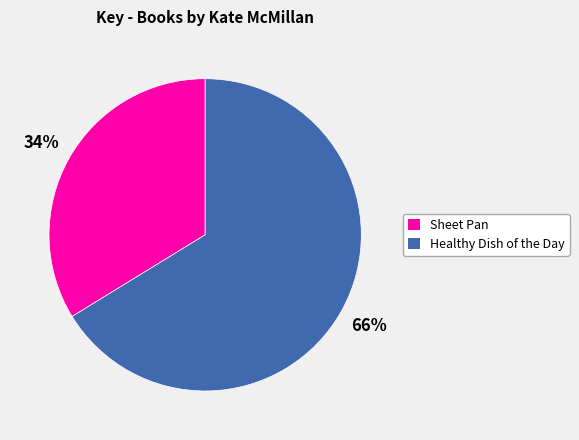

Is there a majority slice in this chart?

Yes